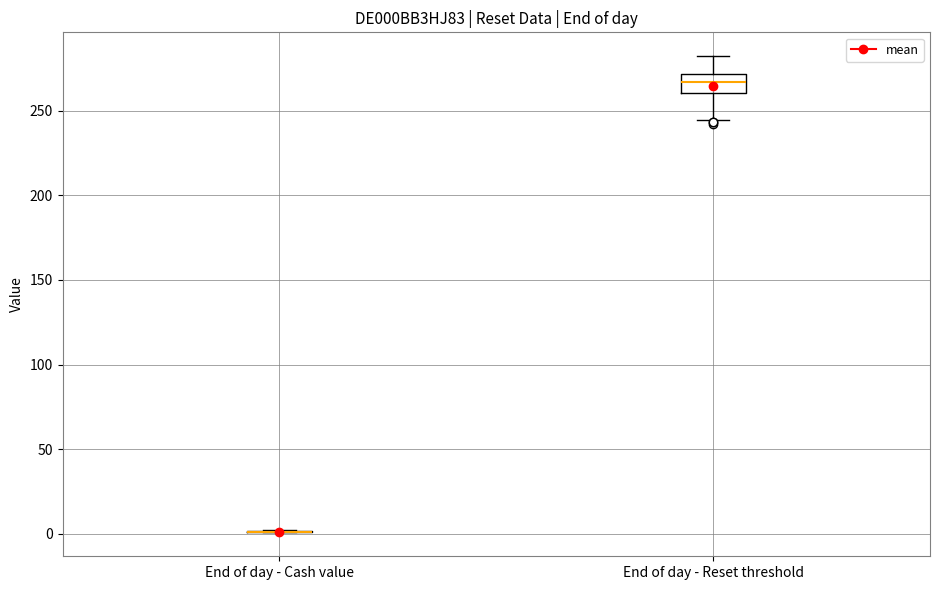

Reading left to right, read every box against the y-axis: the position of its median line, the range the box covers, and the ends of its whiskers. The values are not printed on the chart, so give them approximately, as read against the axis.

End of day - Cash value: box collapsed to a line at 0, whiskers 0 to 0
End of day - Reset threshold: median 265, box 260 to 270, whiskers 245 to 280